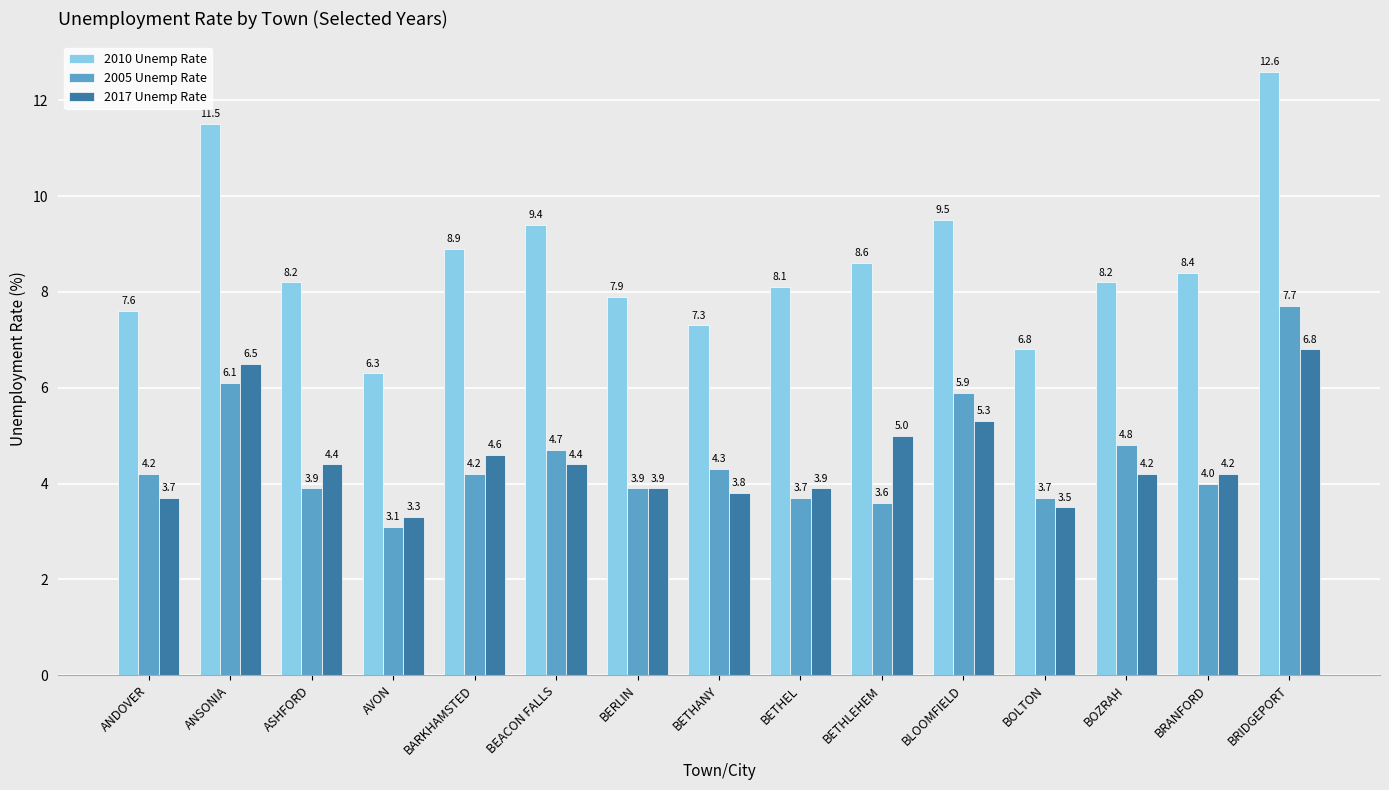

What is the difference between the second highest and second lowest values in the 2005 Unemp Rate series?

2.5